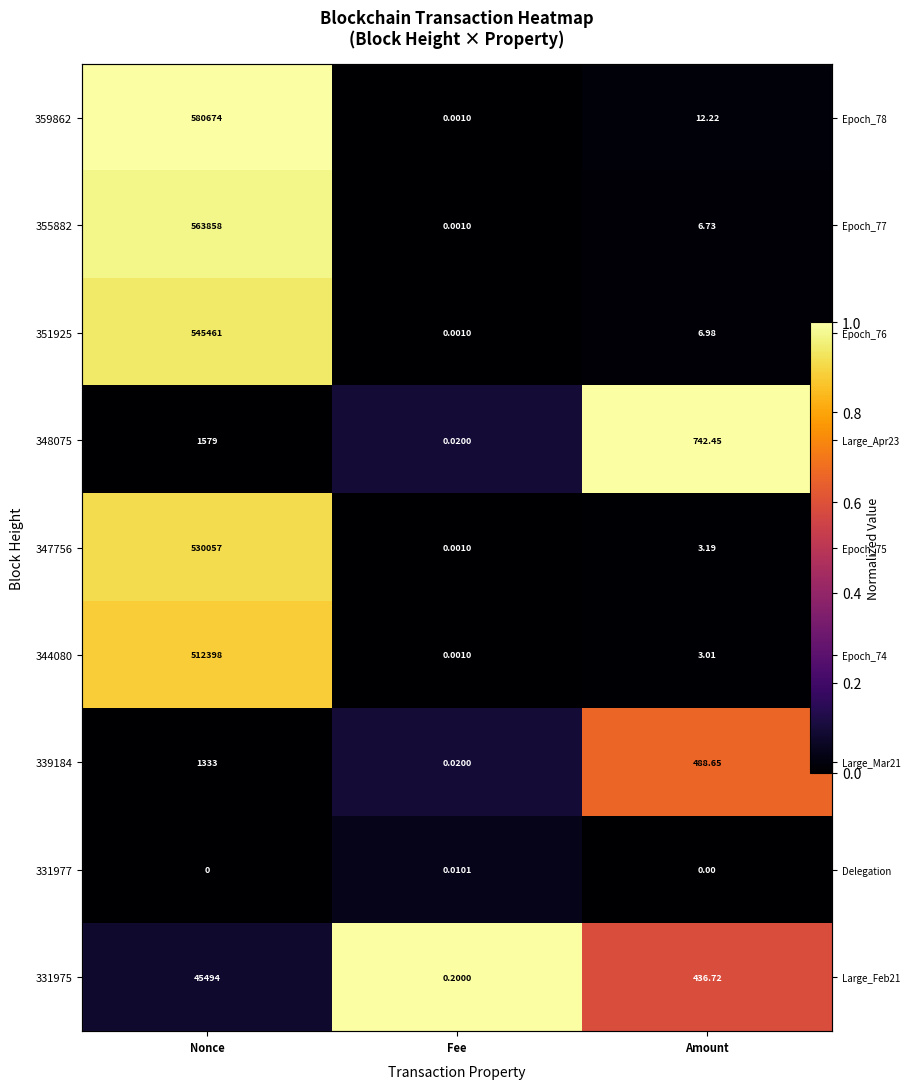

At which label does 344080 reach its peak?

Nonce